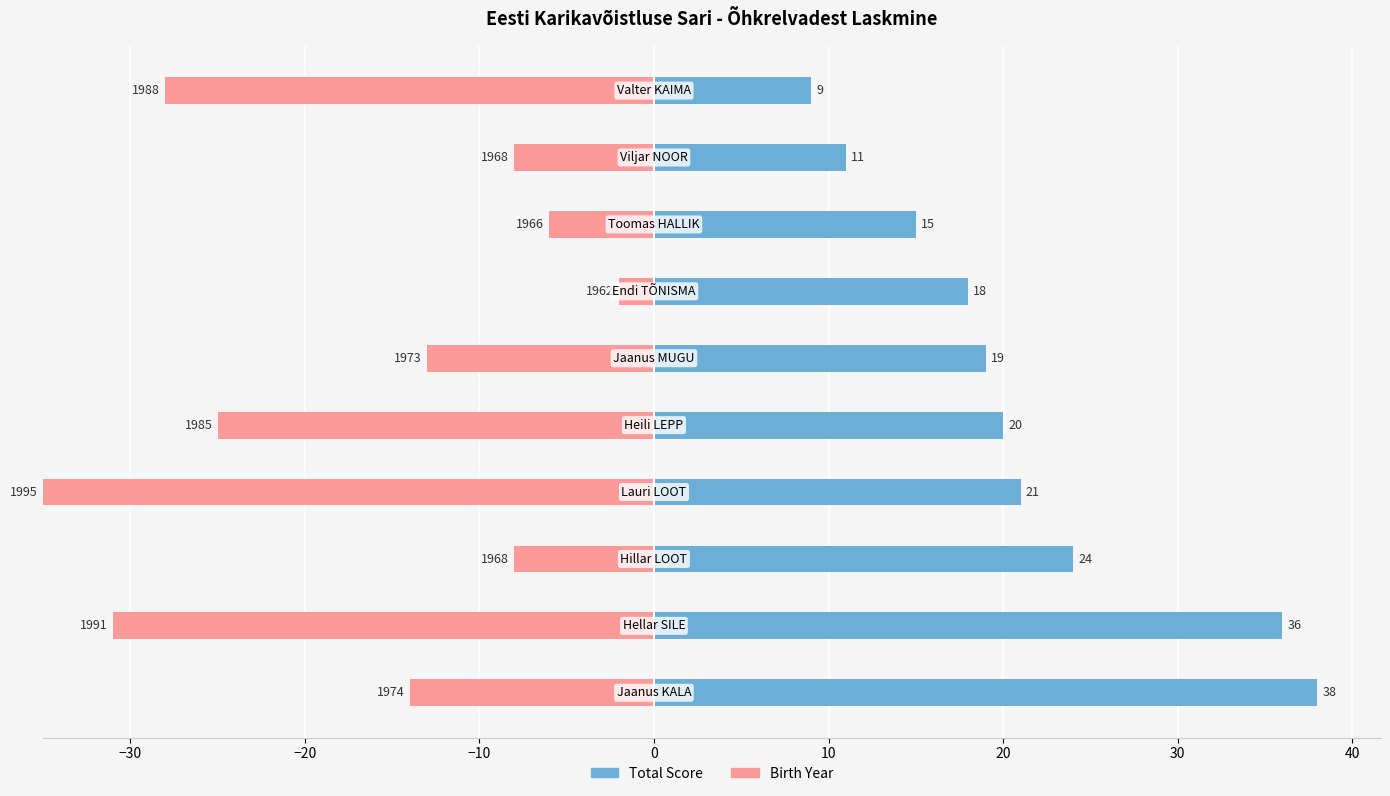

What is the value of the Total Score bar at the 9th from the left?

11